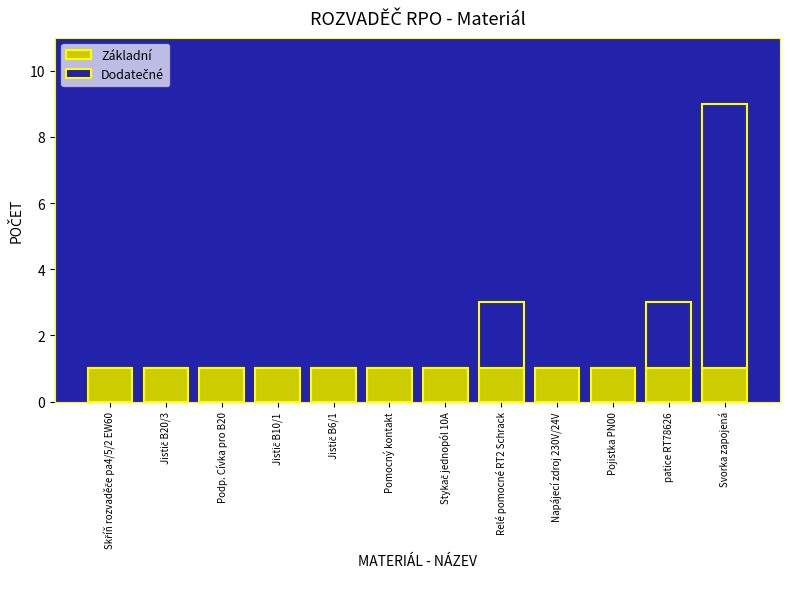

The value of Základní at patice RT78626 is 2. True or false?

False